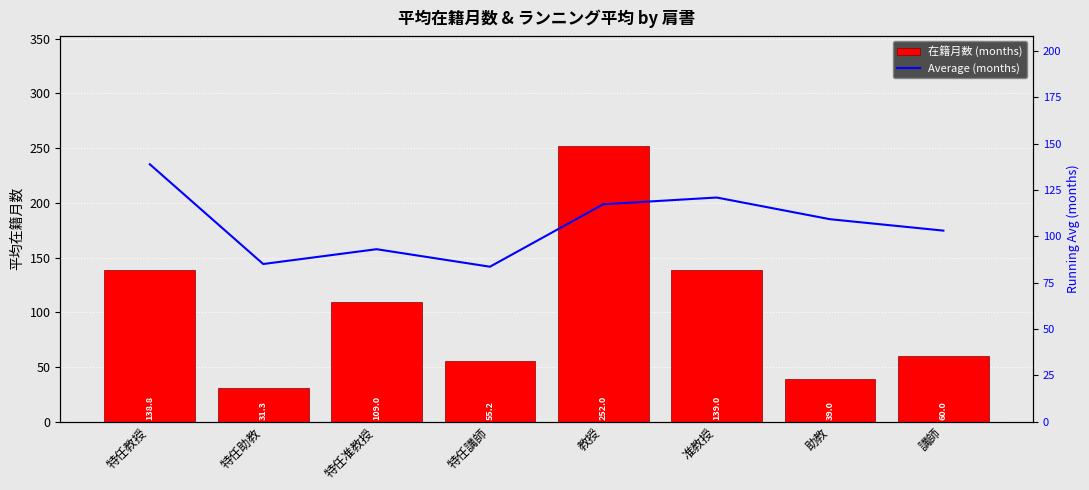

The value of 在籍月数 (months) at 特任講師 is 37.9. True or false?

False